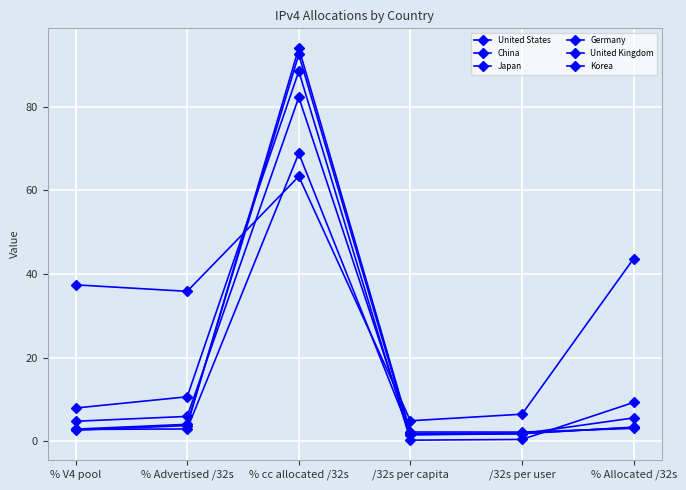

Rank the categories by United States value from highest to lowest.

% cc allocated /32s, % Allocated /32s, % V4 pool, % Advertised /32s, /32s per user, /32s per capita